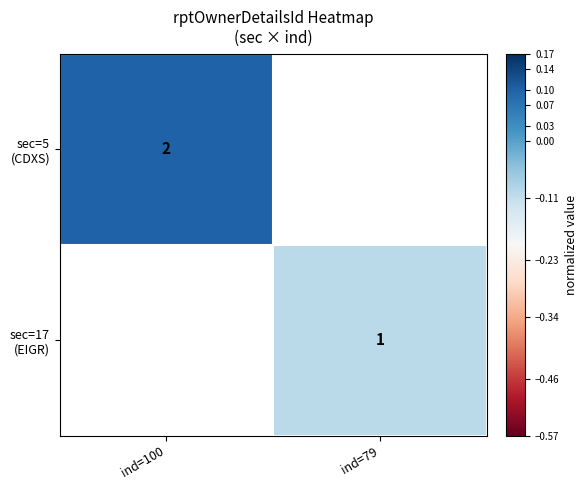

Is the value of sec=17 (EIGR) at ind=79 greater than the value of sec=5 (CDXS) at ind=100?

No